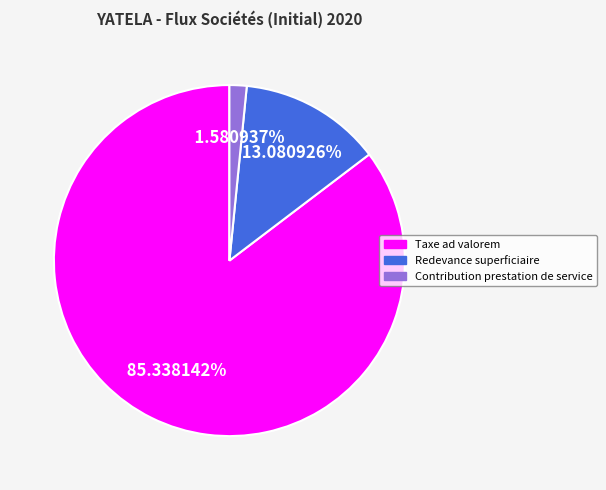

To the nearest percent, what portion does Redevance superficiaire represent?

13%